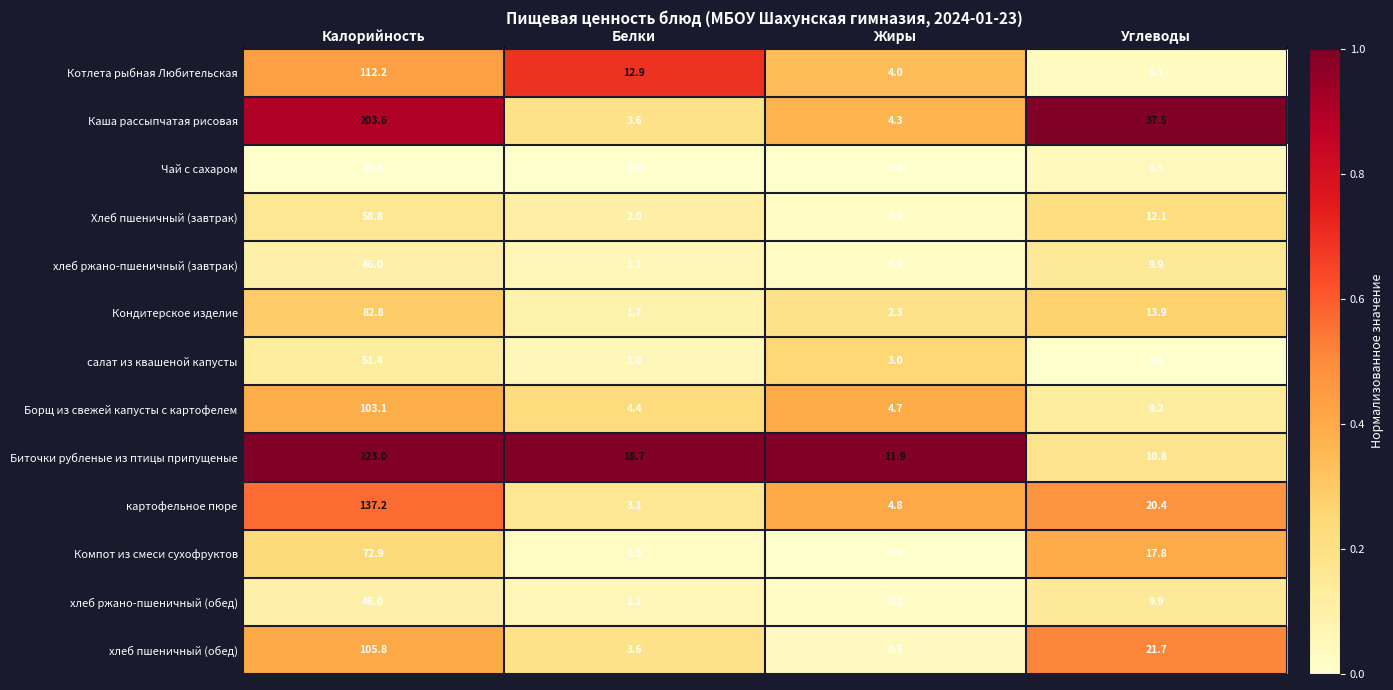

Which series changed the most between Калорийность and Углеводы?

Биточки рубленые из птицы припущеные